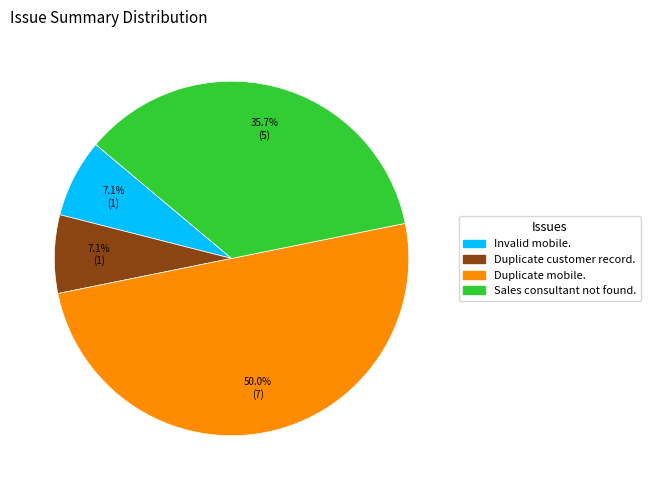

Which has a higher value, Duplicate mobile. or Invalid mobile.?

Duplicate mobile.